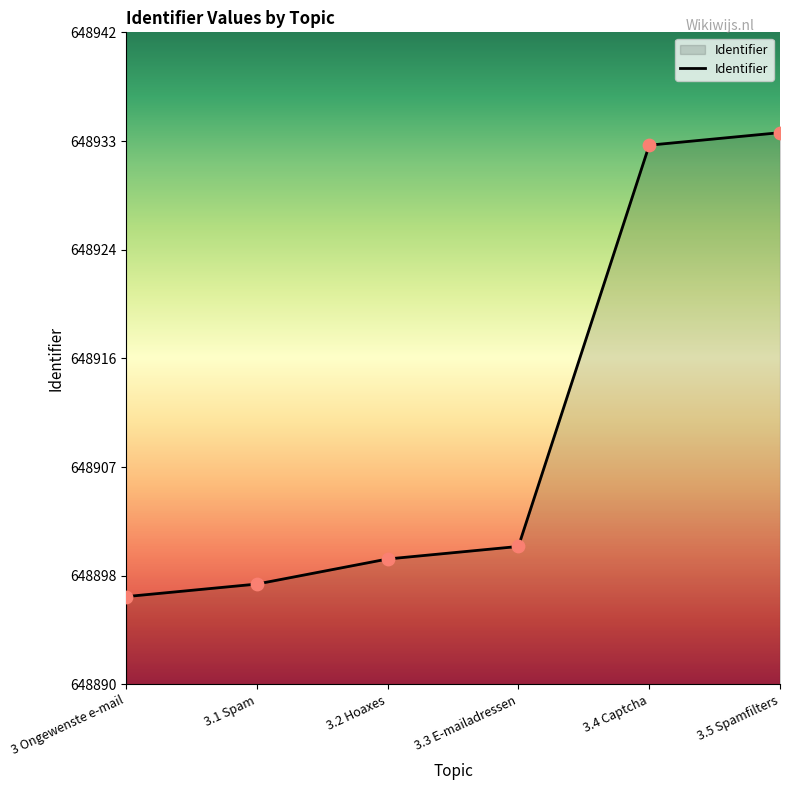

Is this an area chart (filled region under the line)?

Yes